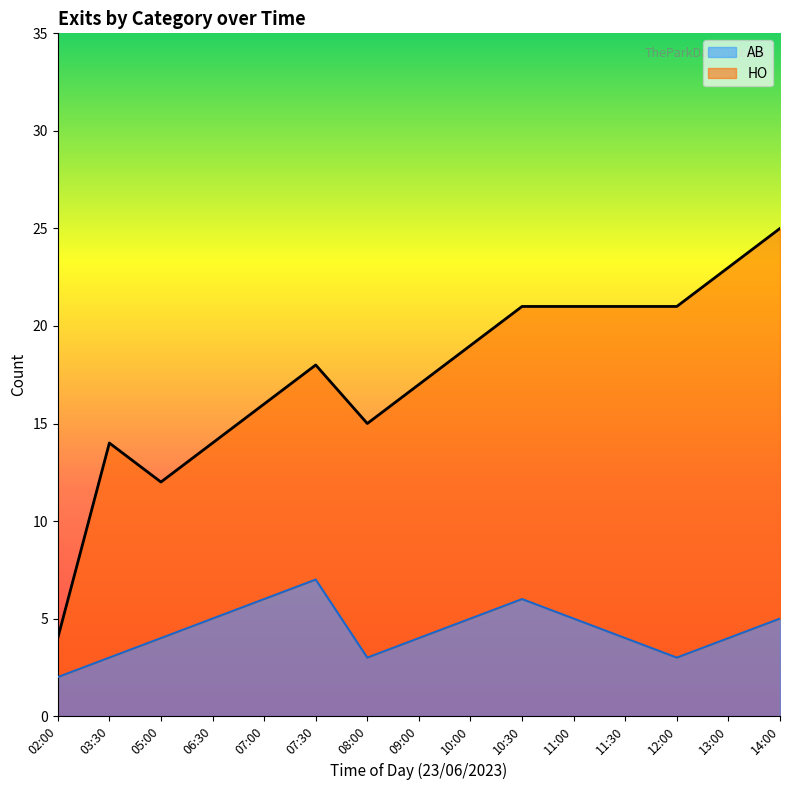

Reading left to right, what are all the values shown in this chart?

2	3	4	5	6	7	3	4	5	6	5	4	3	4	5